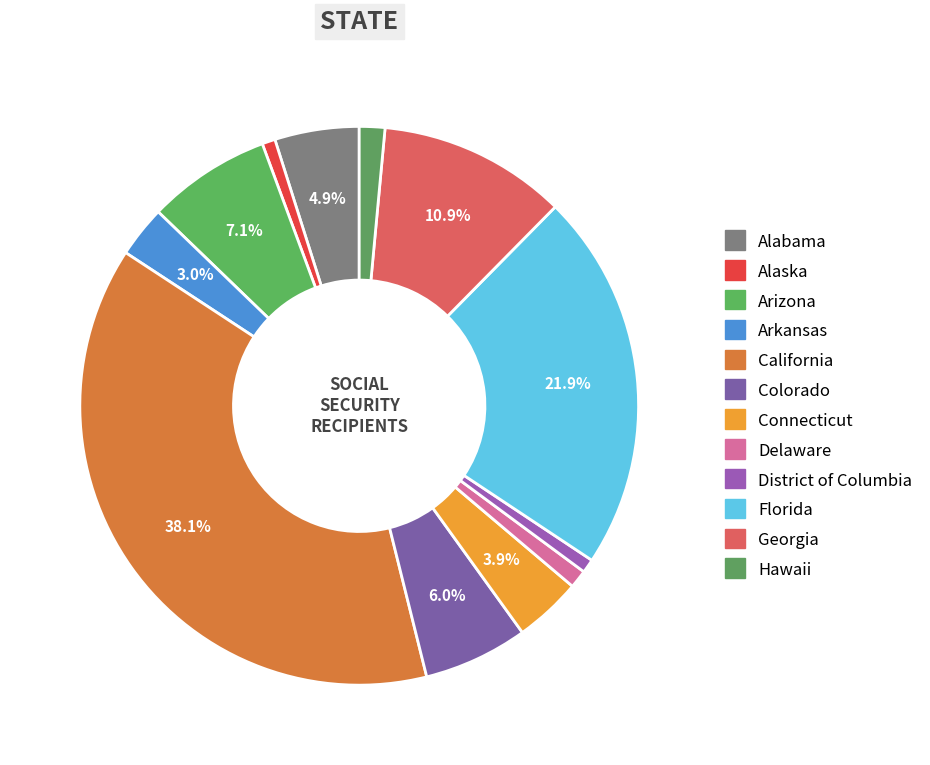

Do Georgia and Alaska together represent more than half of the pie?

No